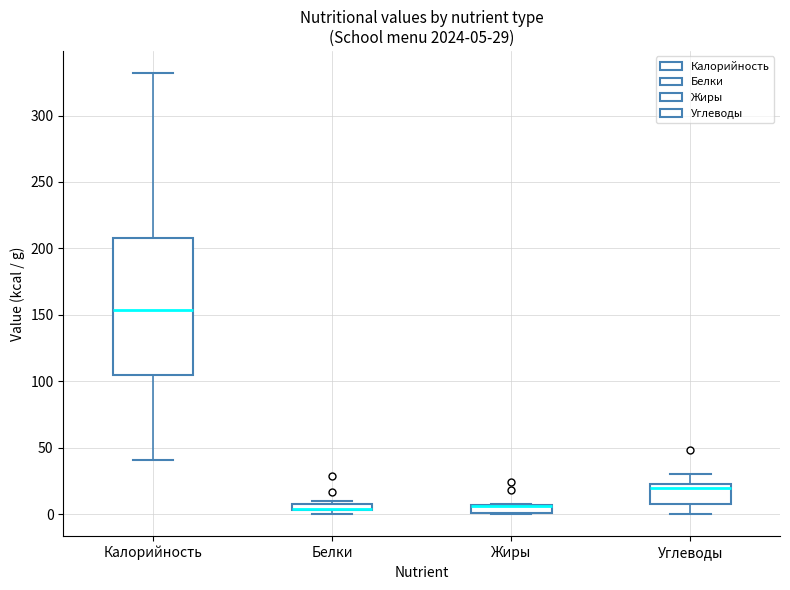

Comparing the boxes themselves (not the whiskers), which one is the tallest?

Калорийность